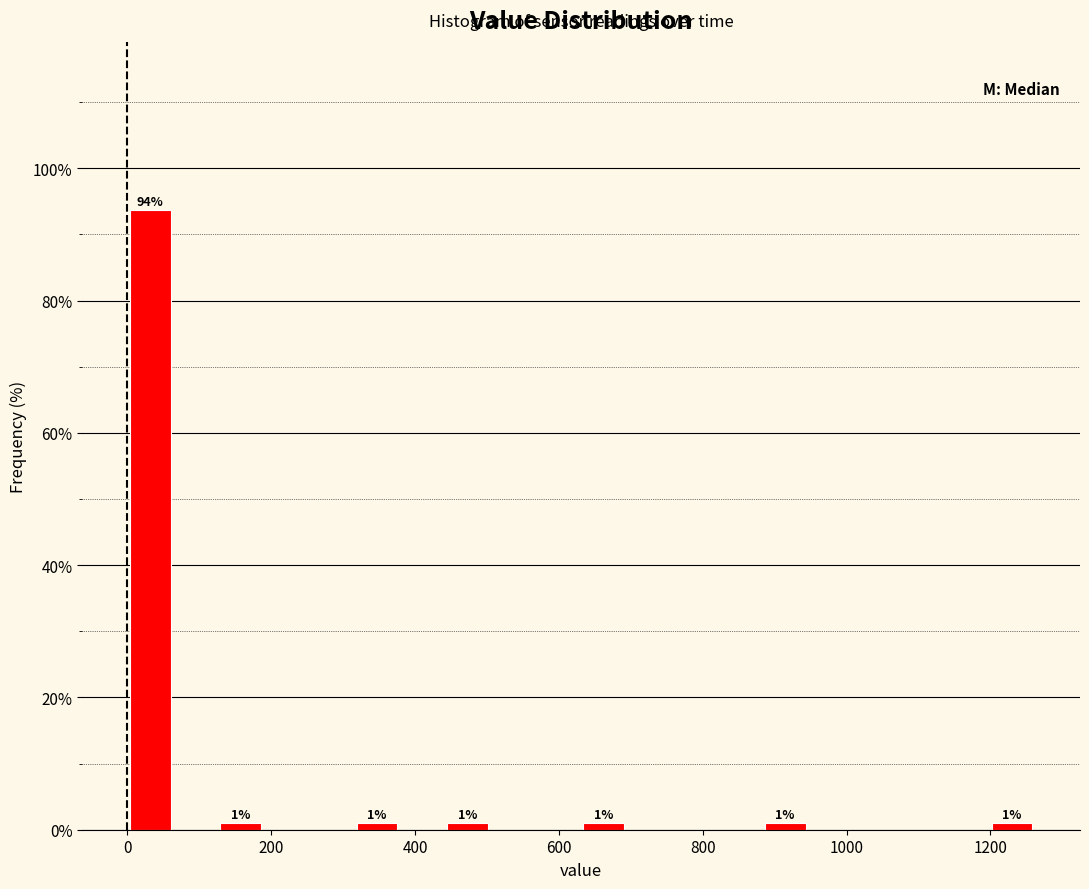

Read against the x-axis, roughly where is the centre of the tallest bar?

40